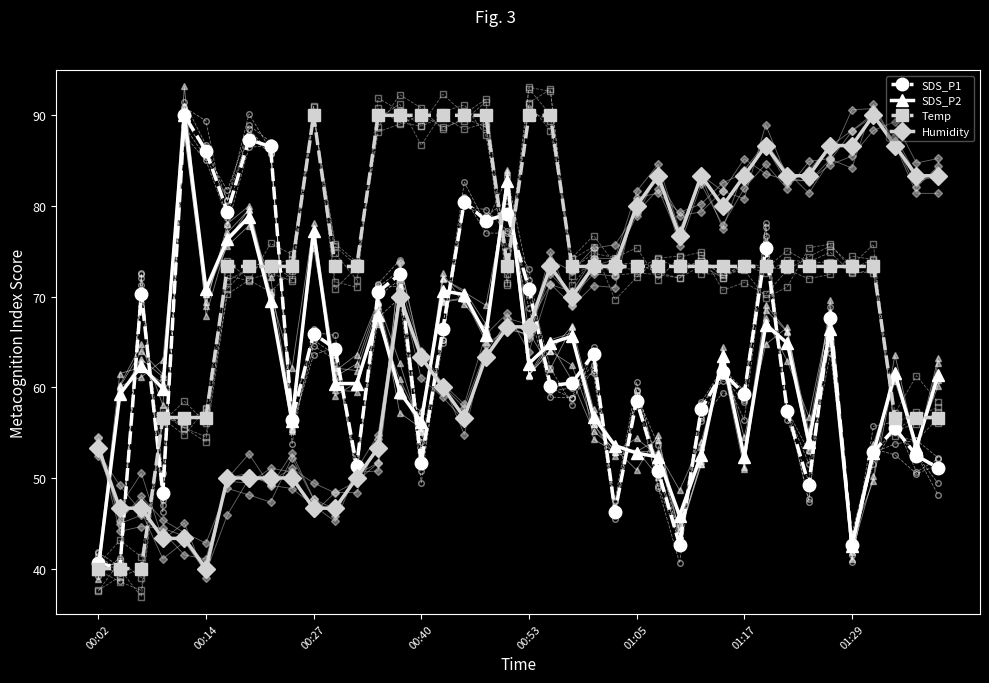

What is the sum of all Humidity values?

2663.3